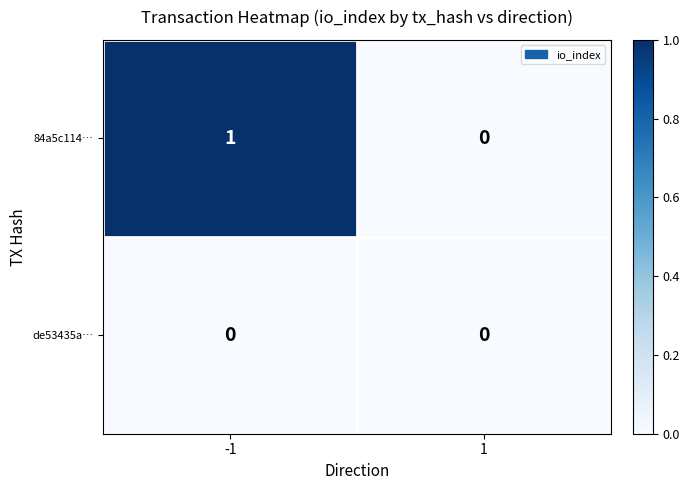

Rank the series by their maximum value, from highest to lowest.

84a5c114…, de53435a…